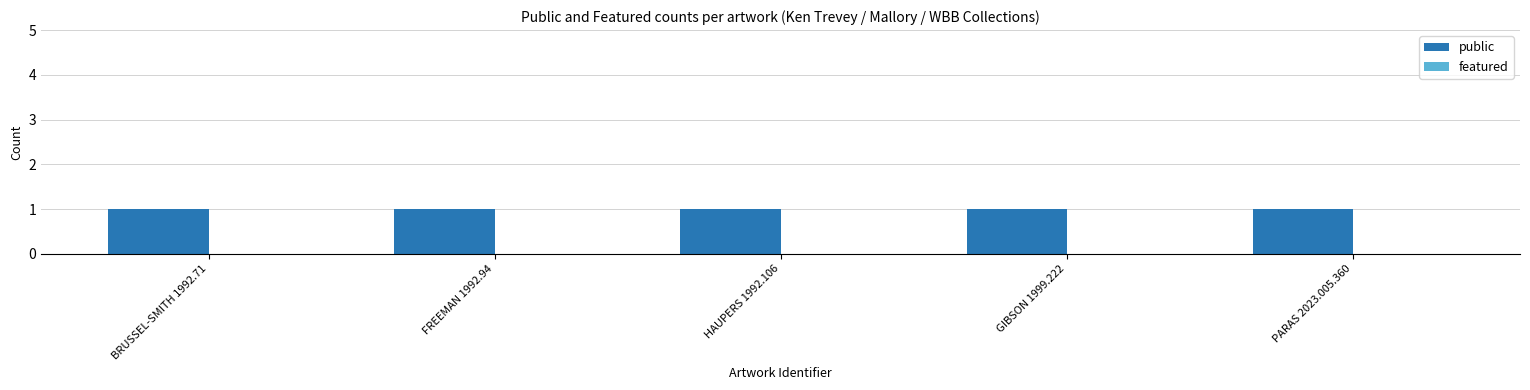

Between FREEMAN 1992.94 and HAUPERS 1992.106, which series saw the biggest shift?

public